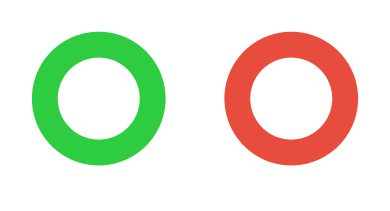

Which category has the smallest portion of the pie?

Строковий